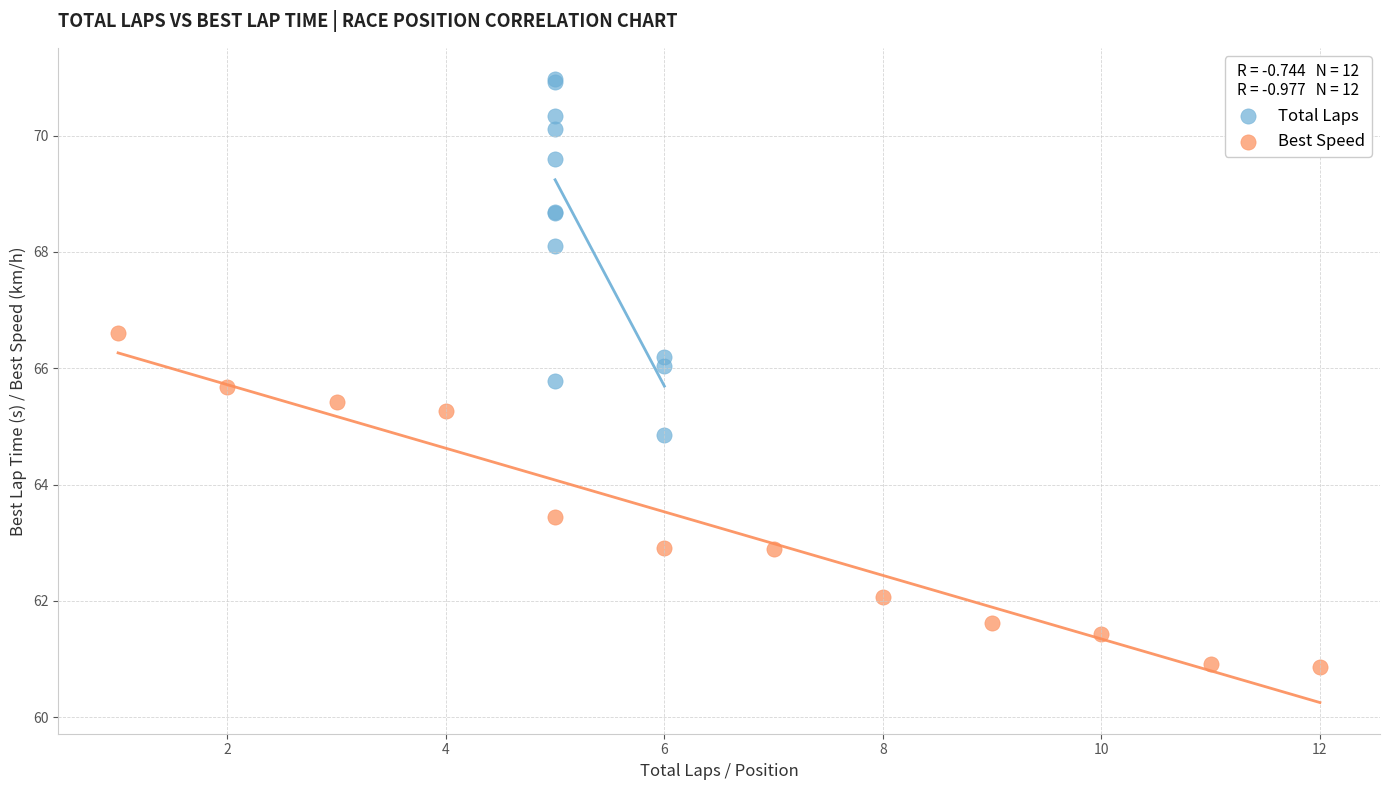

What are all the series names shown in the legend?

Total Laps, Best Speed